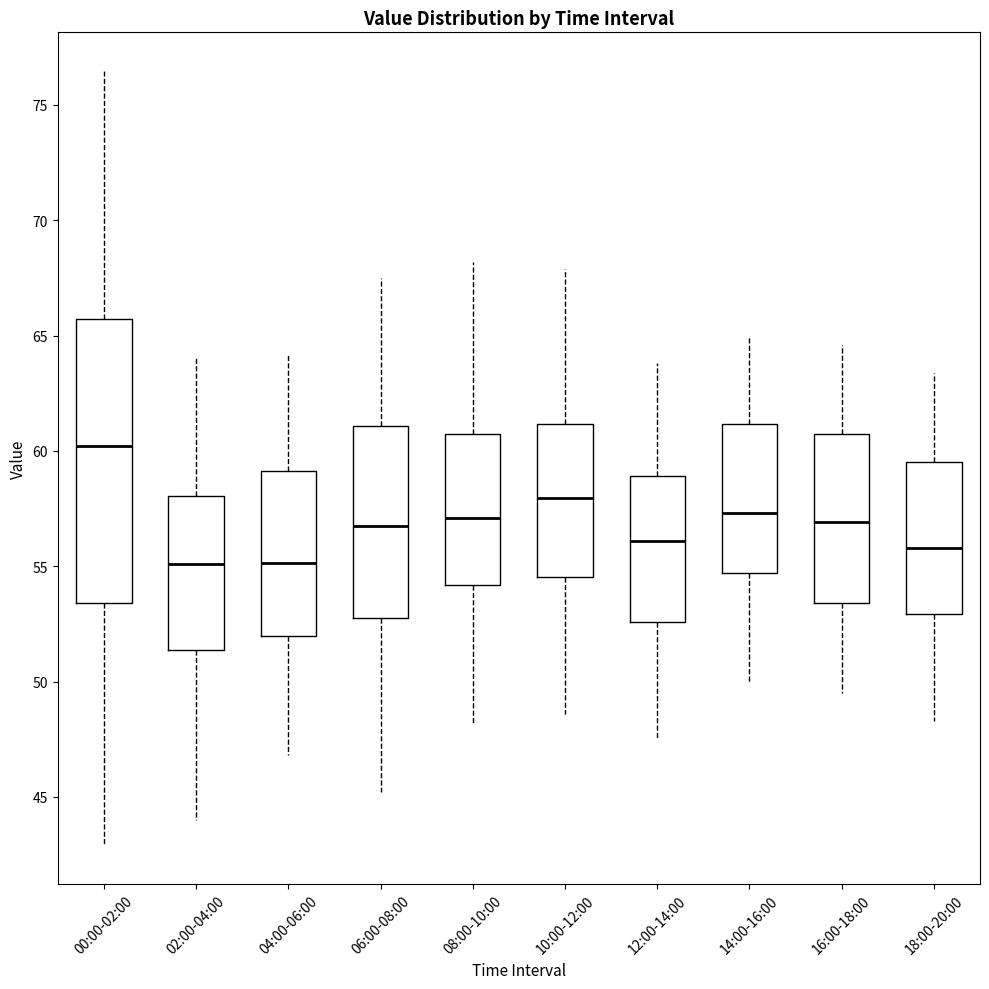

Comparing the boxes themselves (not the whiskers), which one is the tallest?

00:00-02:00